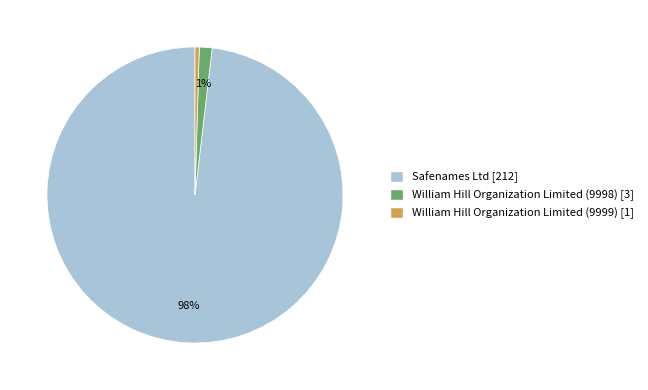

Do William Hill Organization Limited (9999) and William Hill Organization Limited (9998) together represent more than half of the pie?

No